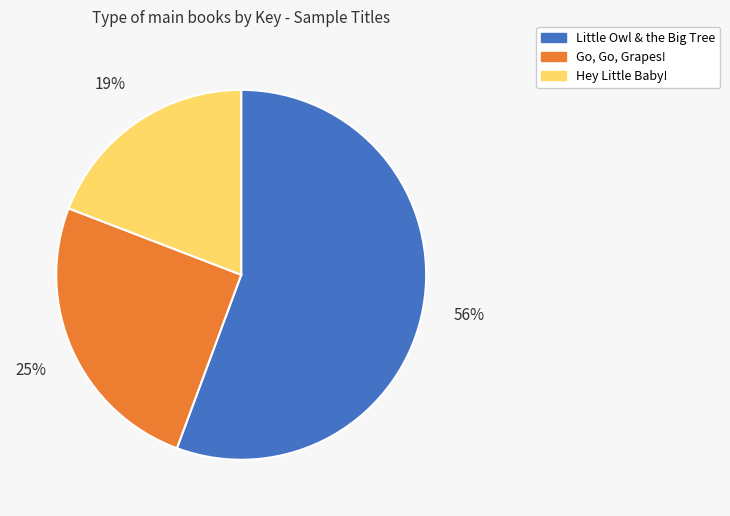

Rank the categories by value from highest to lowest.

Little Owl & the Big Tree, Go, Go, Grapes!, Hey Little Baby!